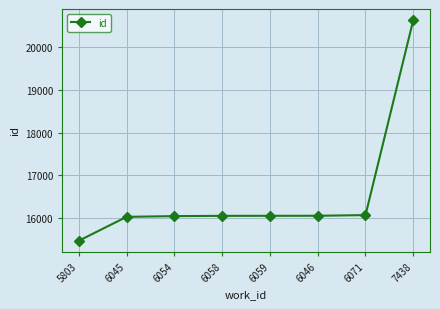

What is the value of the 5th point from the left?

16054